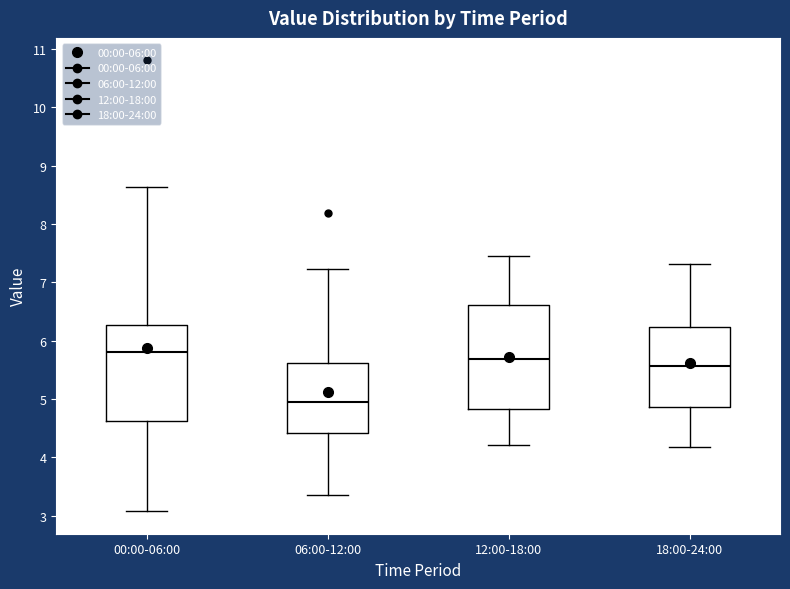

Which box is the tallest, from its lower edge to its upper edge?

12:00-18:00